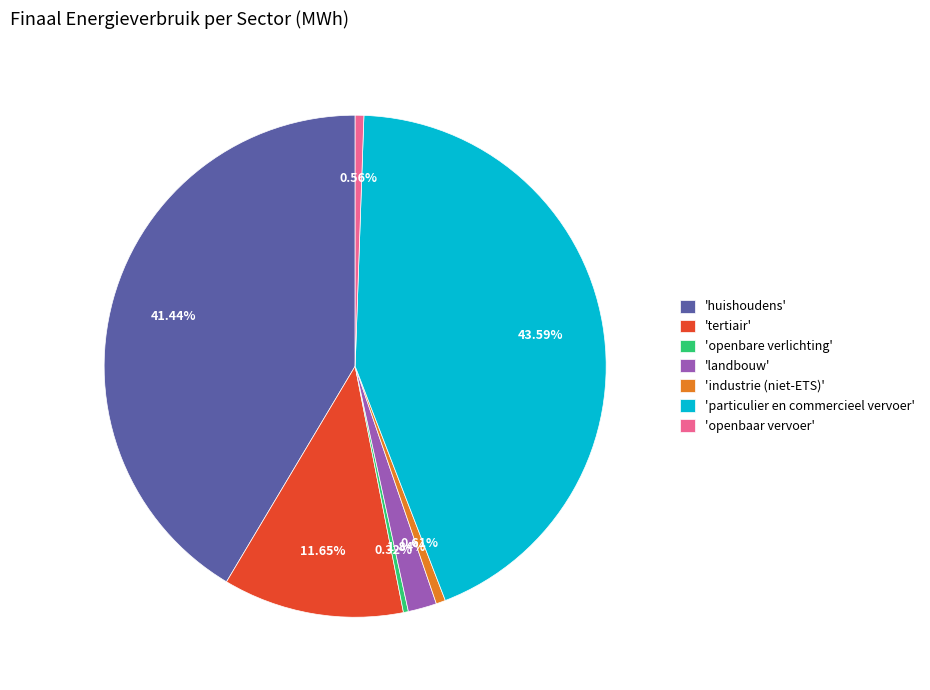

Count the number of slices in the pie.

7